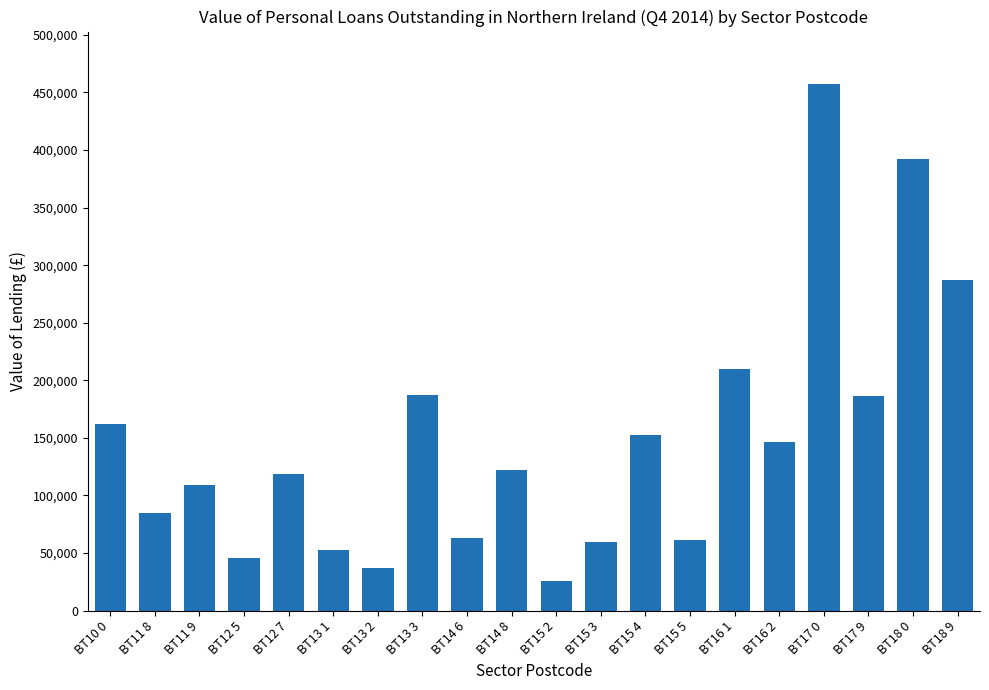

What is the label of the 2nd bar from the left?

BT11 8